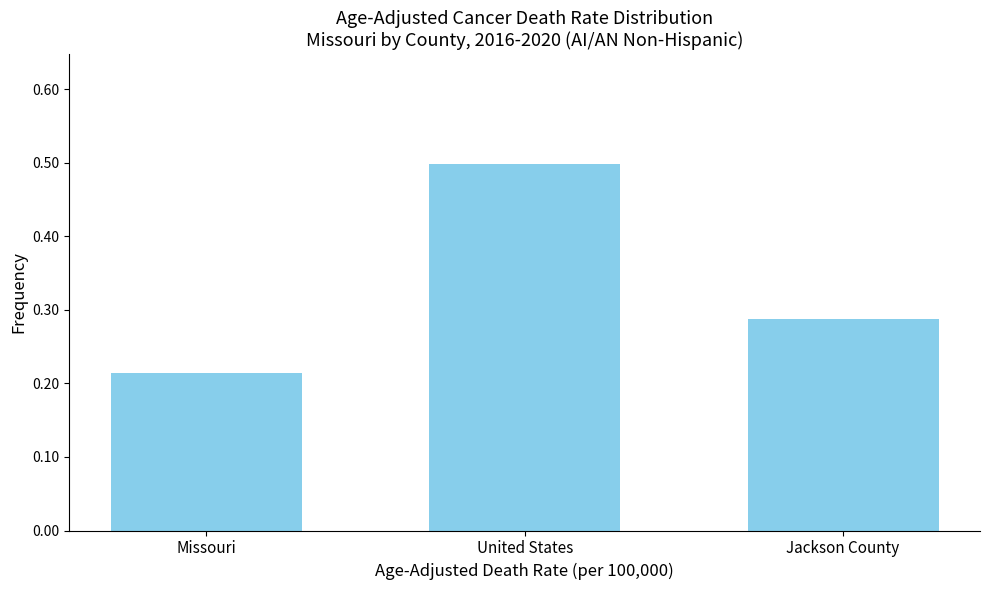

What is the sum of the values at United States and Jackson County?

0.8